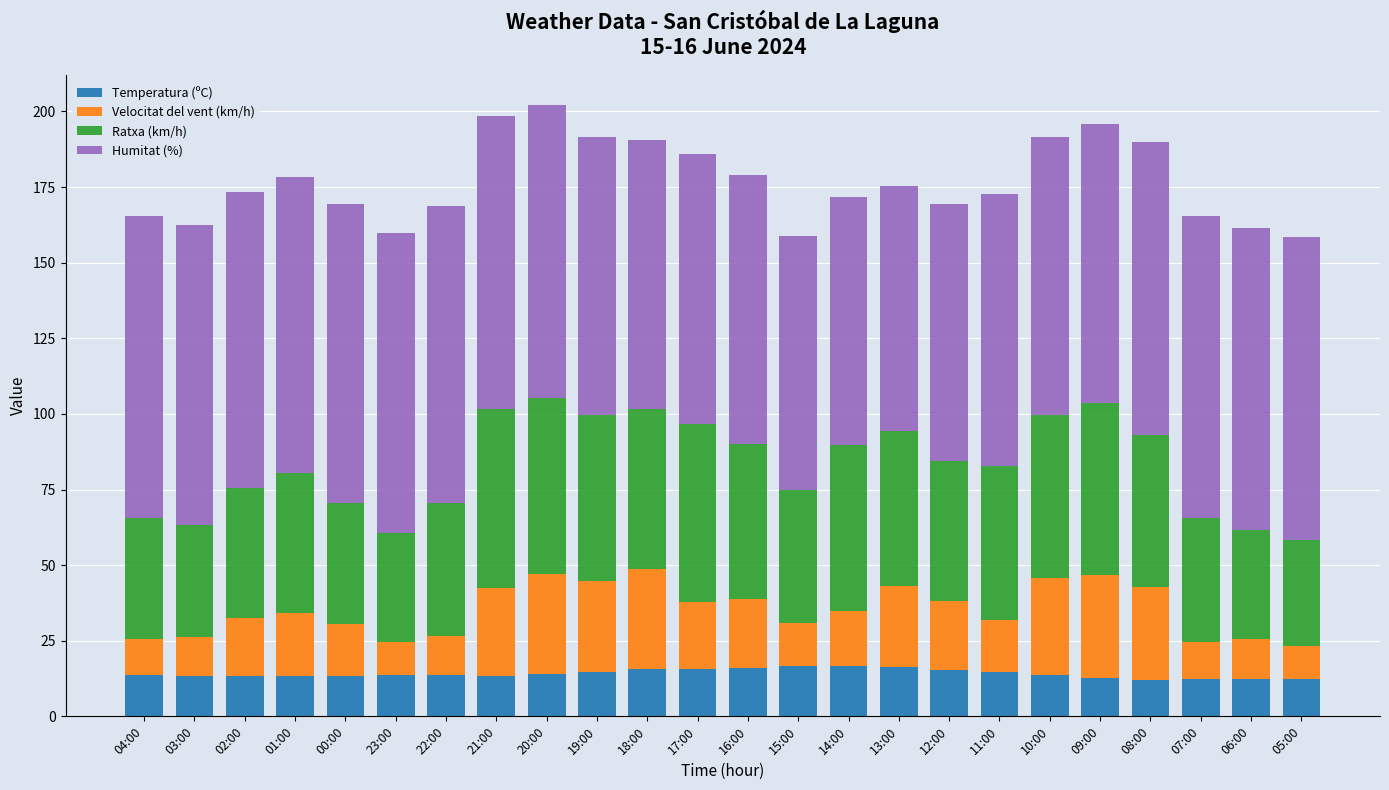

What are all the series names shown in the legend?

Temperatura (ºC), Velocitat del vent (km/h), Ratxa (km/h), Humitat (%)